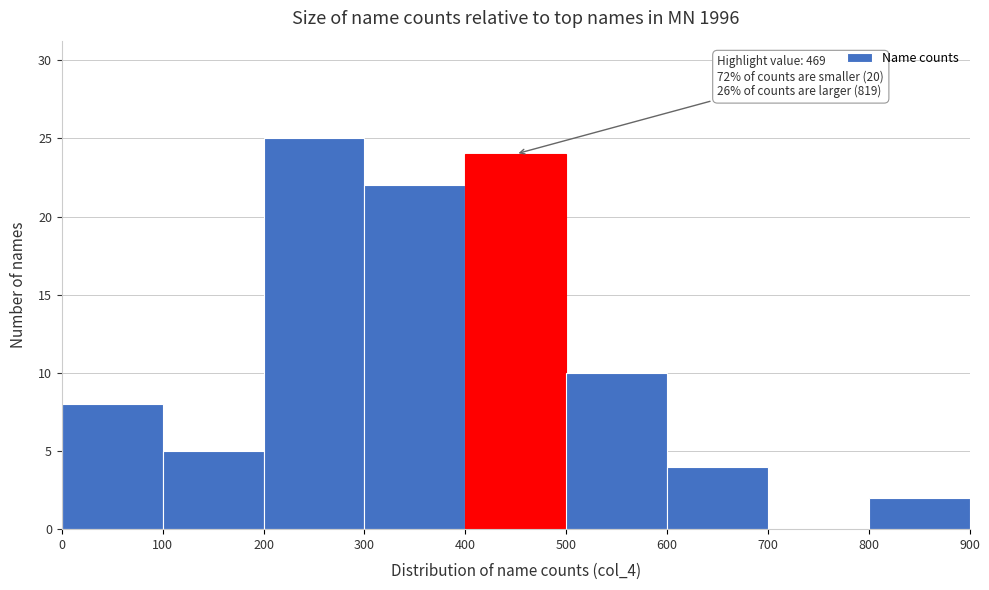

Which range on the x-axis has the tallest bar?

200 to 300